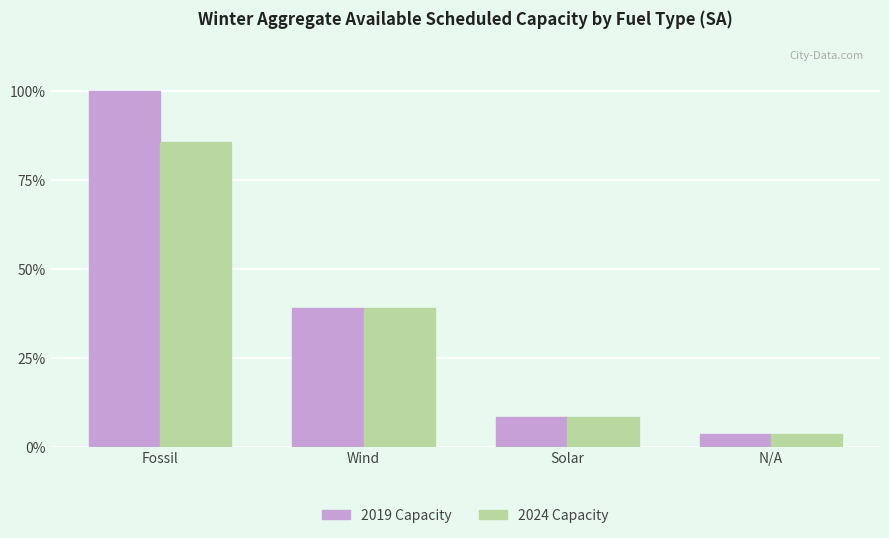

Which series has the widest spread of values?

2019 Capacity